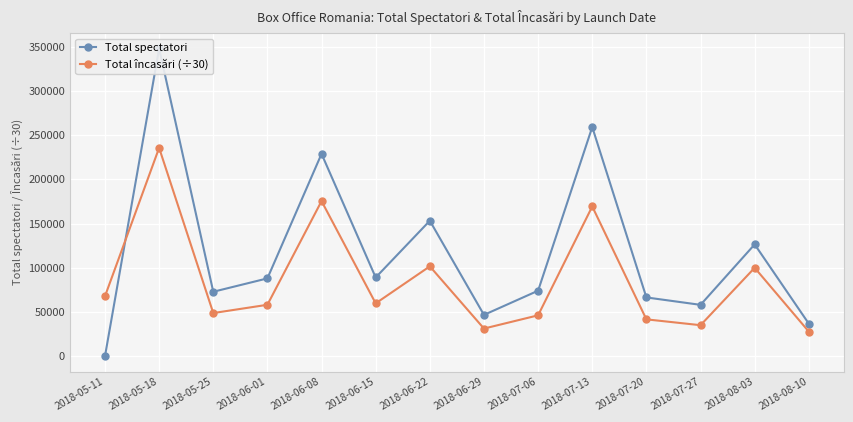

What is the label of the 2nd point from the left?

2018-05-18